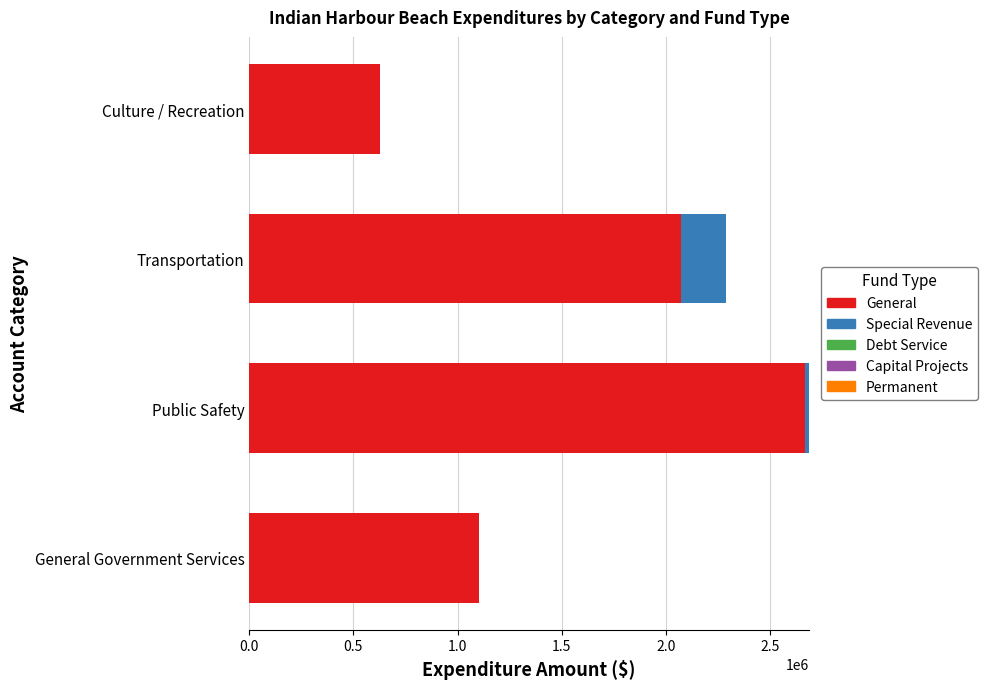

Between General Government Services and Culture / Recreation, which series saw the biggest shift?

General